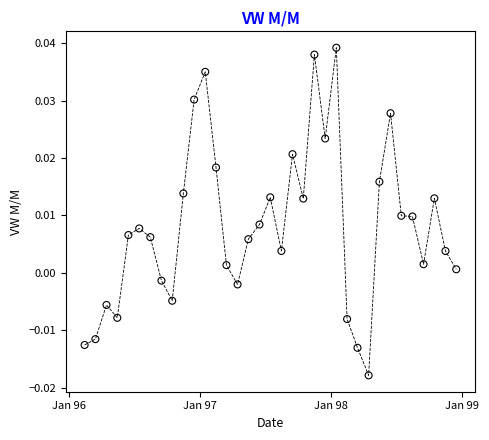

What is the range of X values (max minus min)?

1035.0